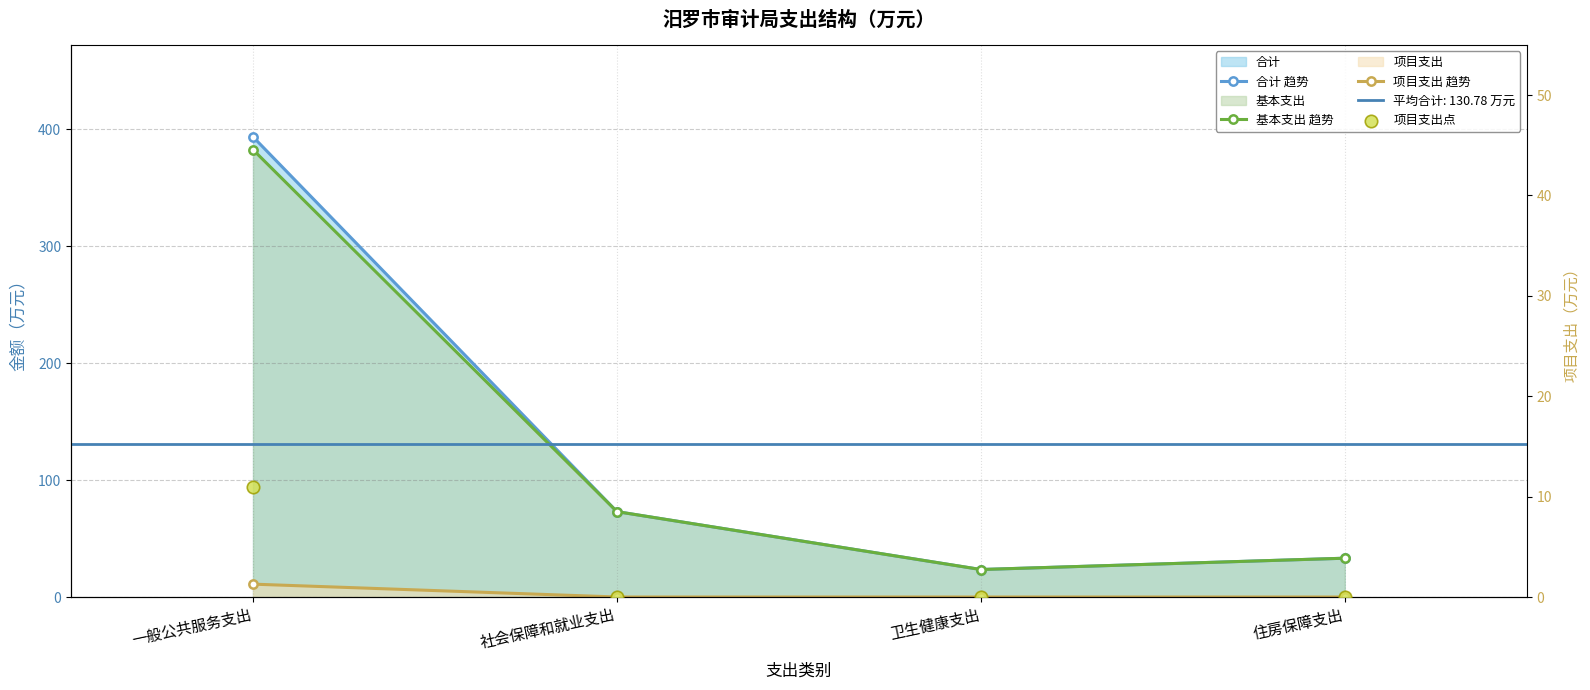

At which category is the sum across all series the highest?

一般公共服务支出